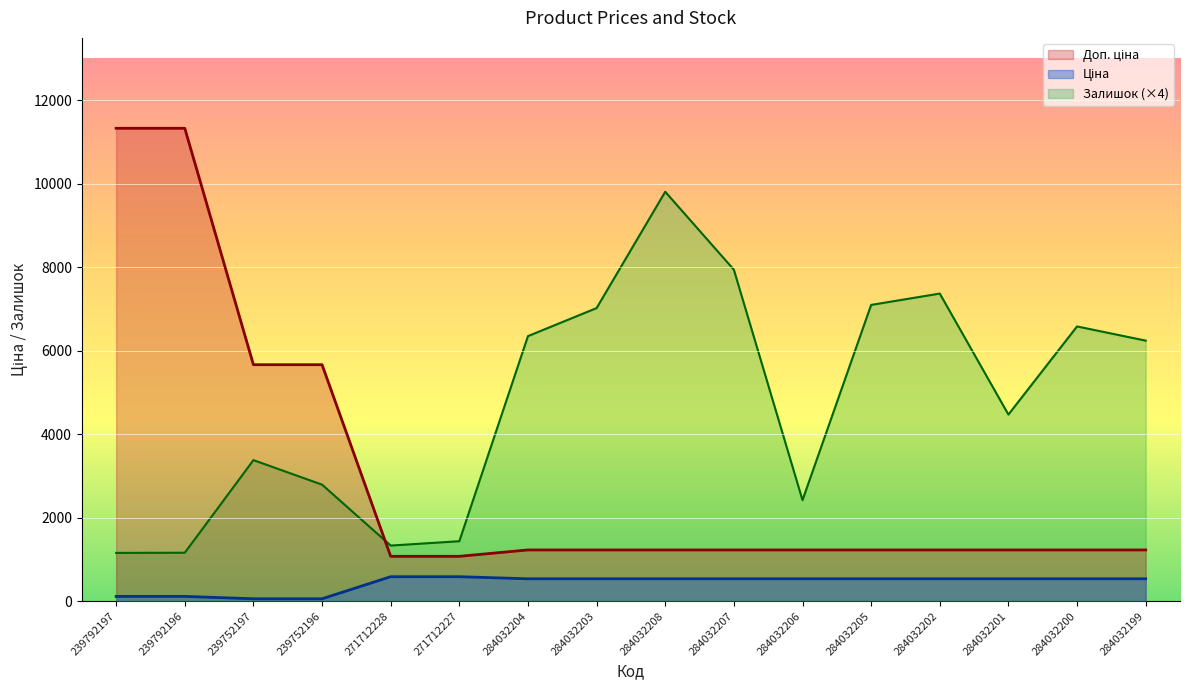

What is the average value of the Доп. ціна series?

3026.4